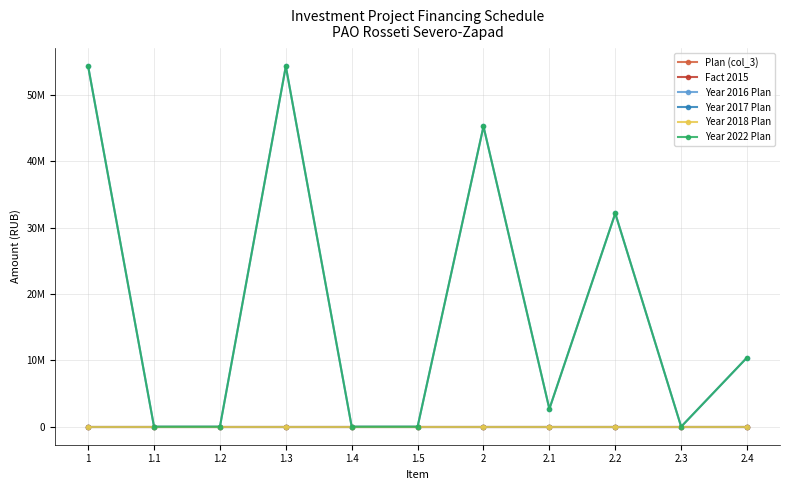

Where is Fact 2015 nearest to the value 0?

1